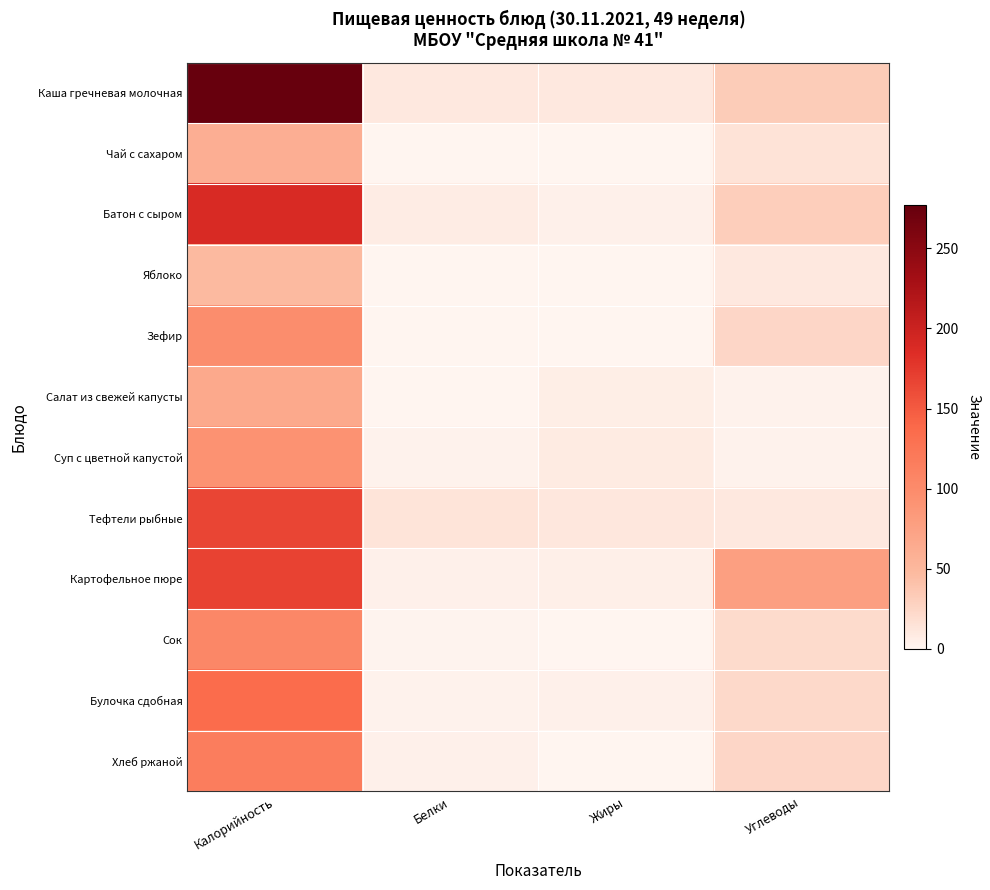

Between Калорийность and Жиры, which is larger?

Калорийность